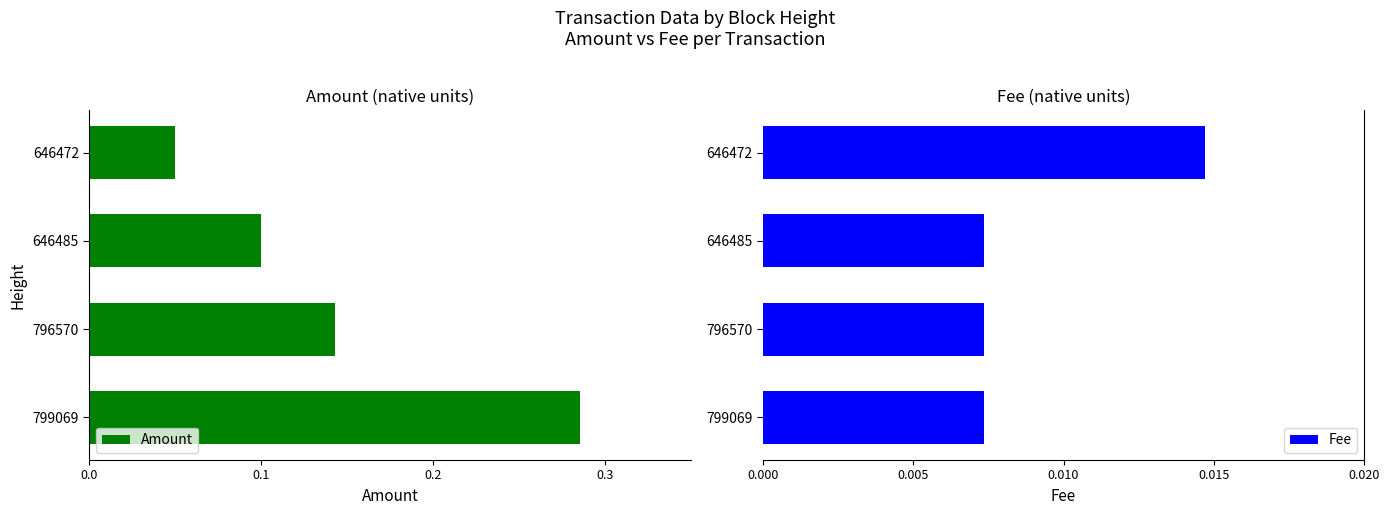

At which label does Fee reach its peak?

646472